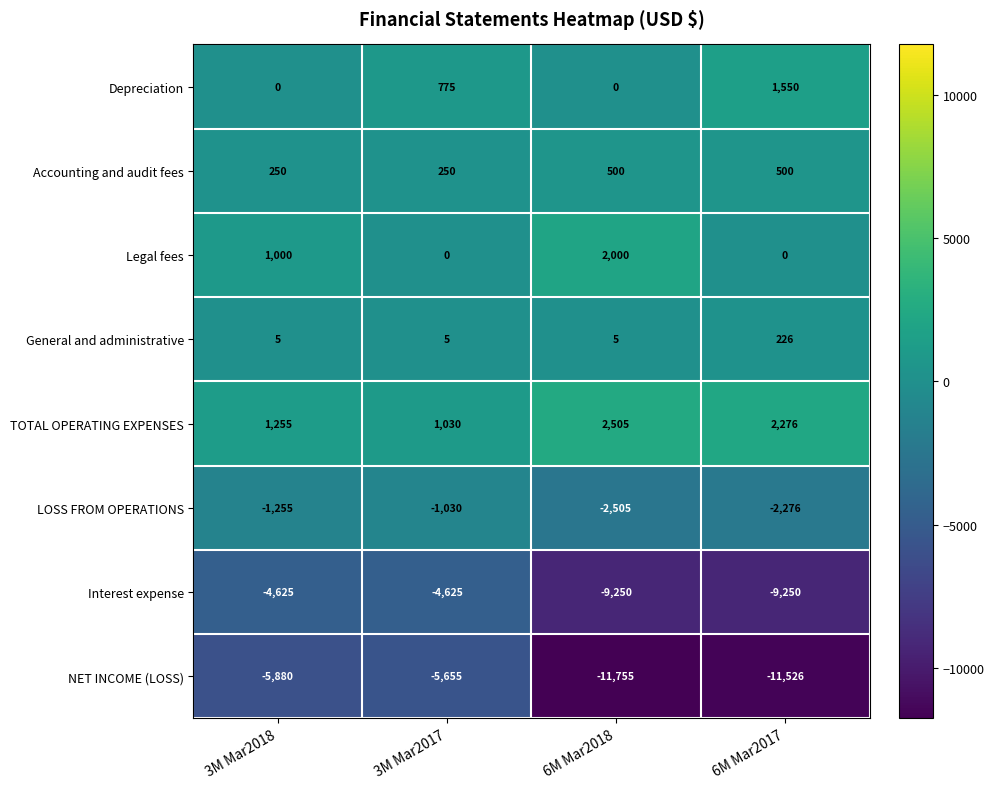

Which series has the widest spread of values?

NET INCOME (LOSS)